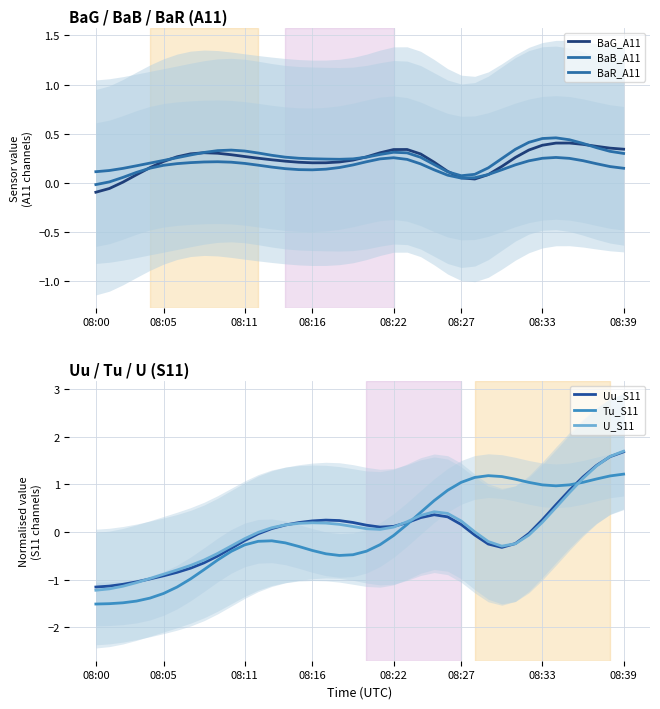

At which category does Tu_S11 reach its first local peak?

13